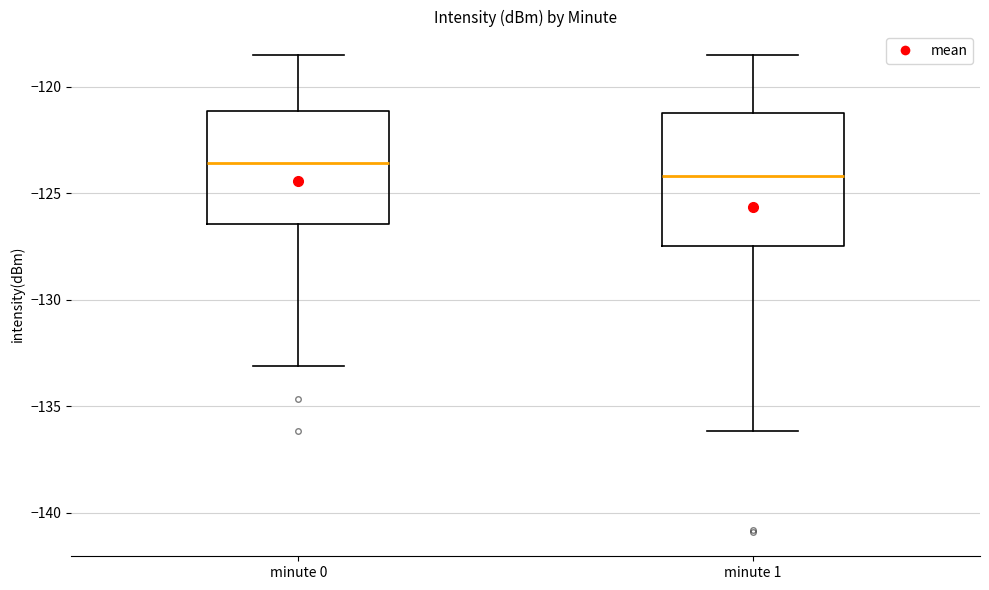

Which box has the highest median line?

minute 0